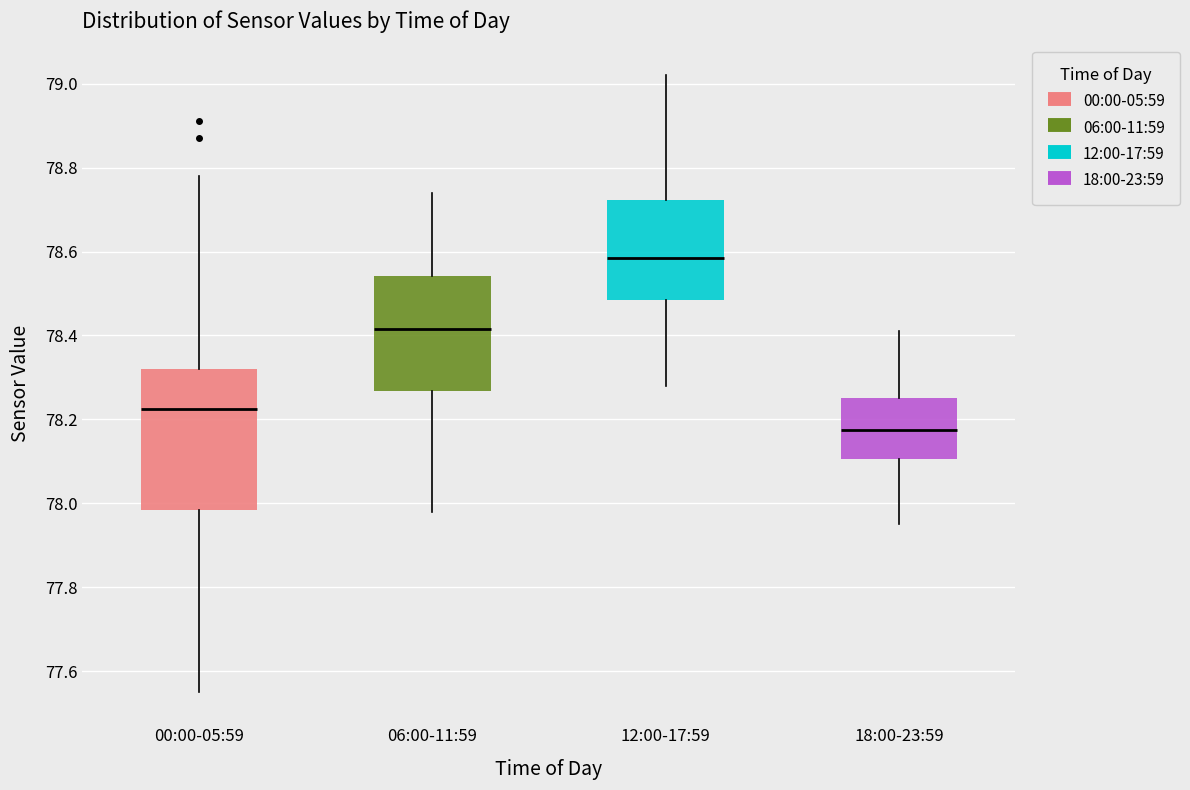

Where does the median line of the box for 00:00-05:59 sit on the y-axis? The values are not printed on the chart, so give them approximately, as read against the axis.

78.22